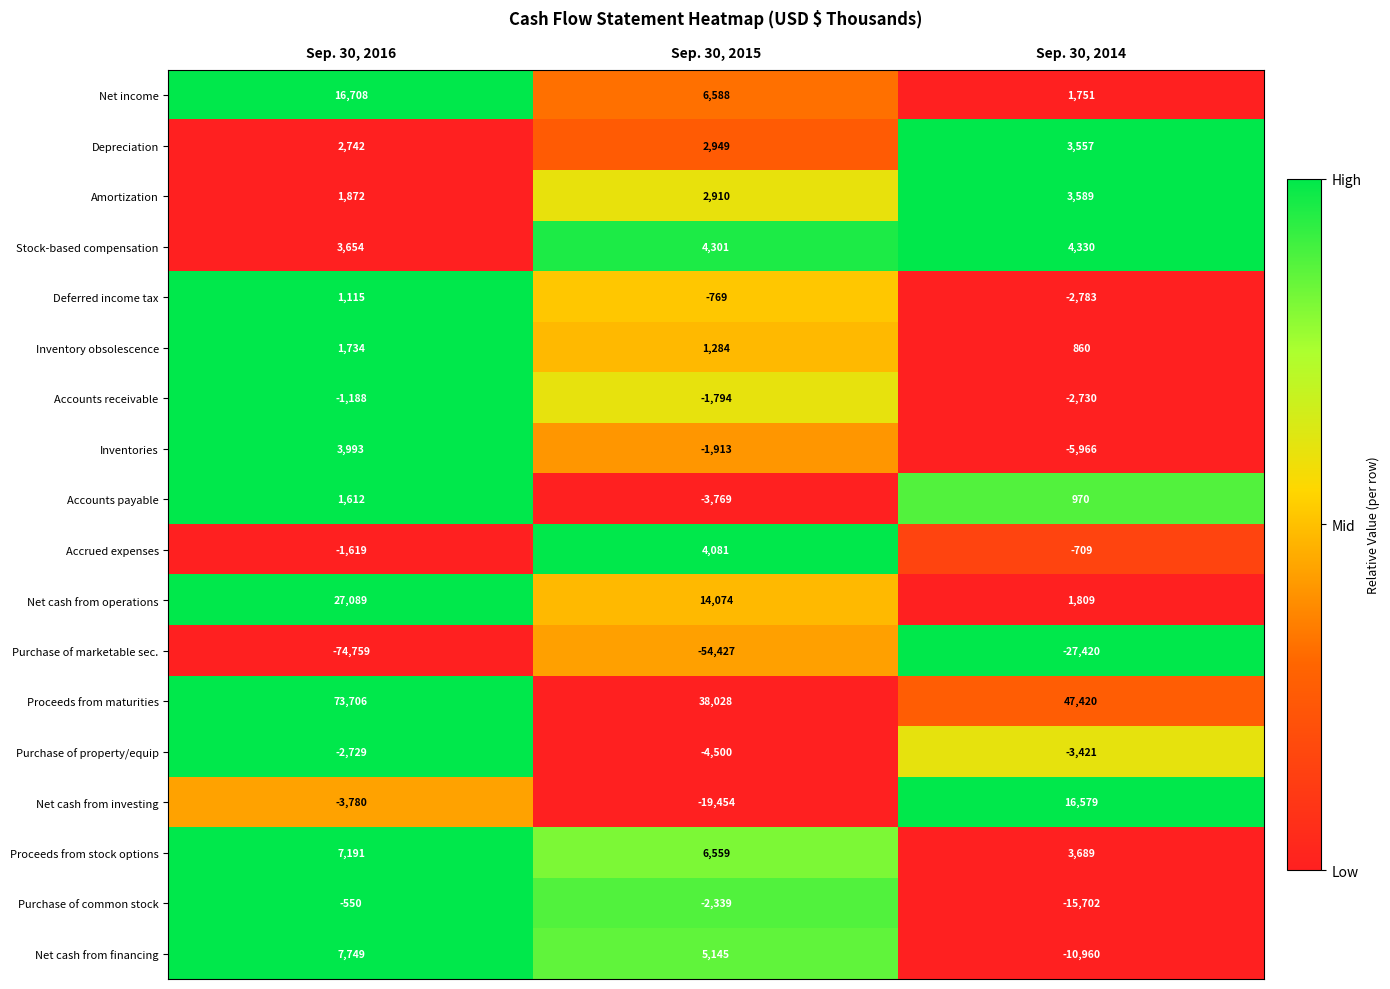

At which category is the sum across all series the highest?

Sep. 30, 2016